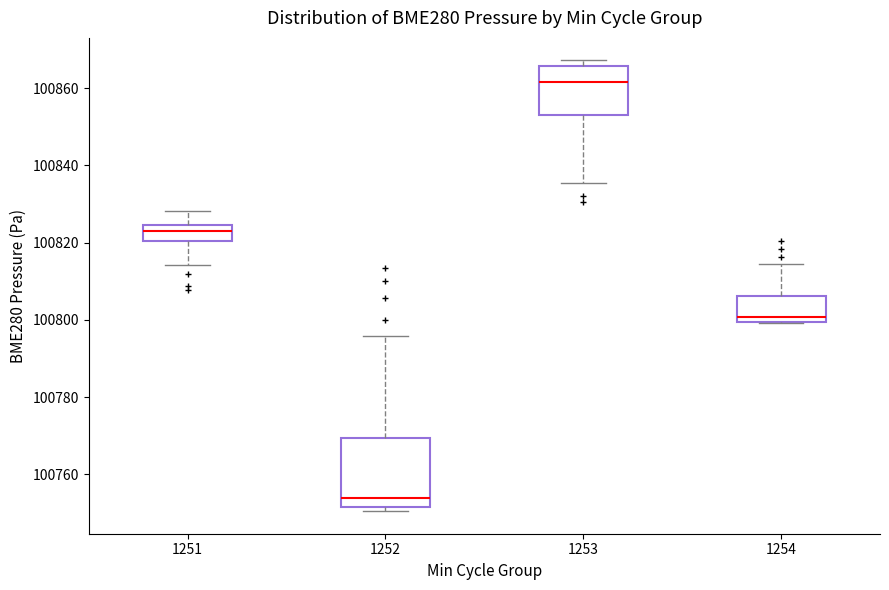

Where does the lower whisker of the box at x = 1253 end on the y-axis? The values are not printed on the chart, so give them approximately, as read against the axis.

100836